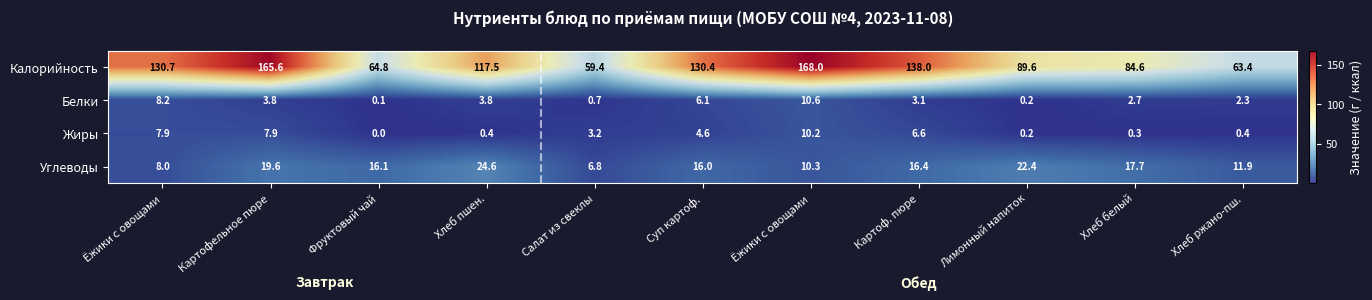

How many values in Жиры are above zero?

10